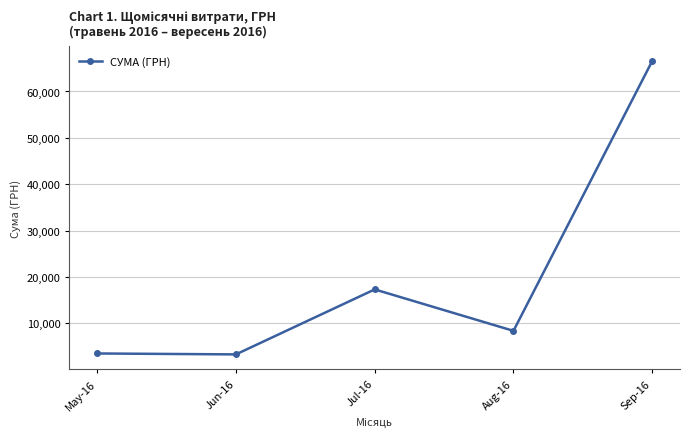

How many points are higher than both their immediate neighbors (excluding endpoints)?

1